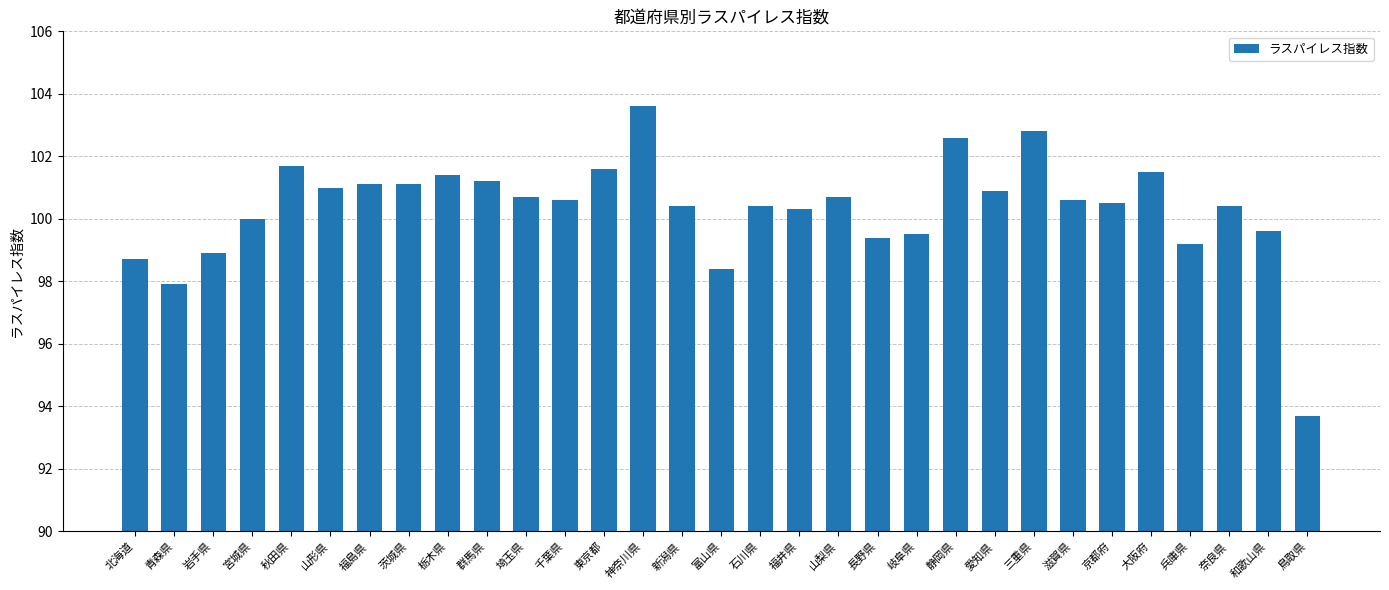

Count the number of data series in this chart.

1